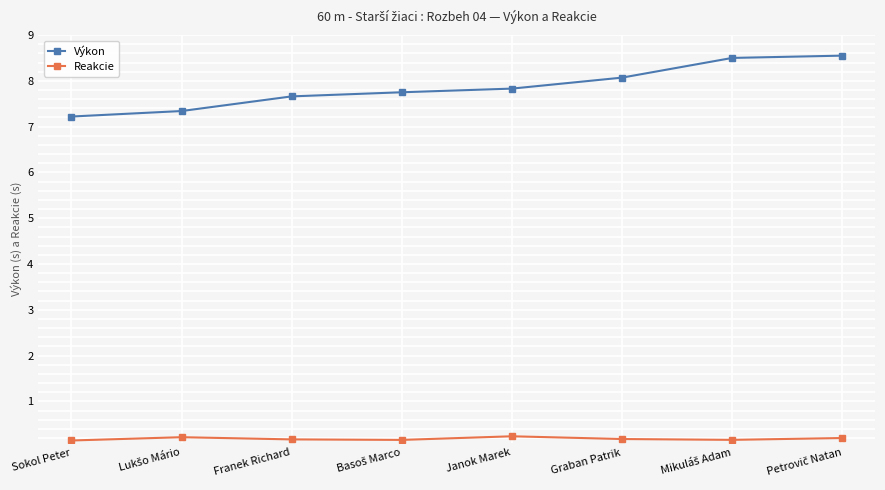

Rank the series by their average value, from highest to lowest.

Výkon, Reakcie